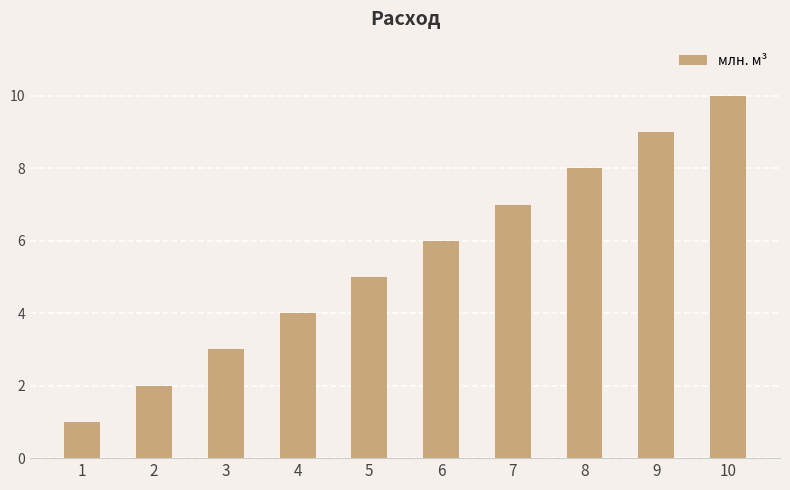

What is the minimum value shown in the chart?

1